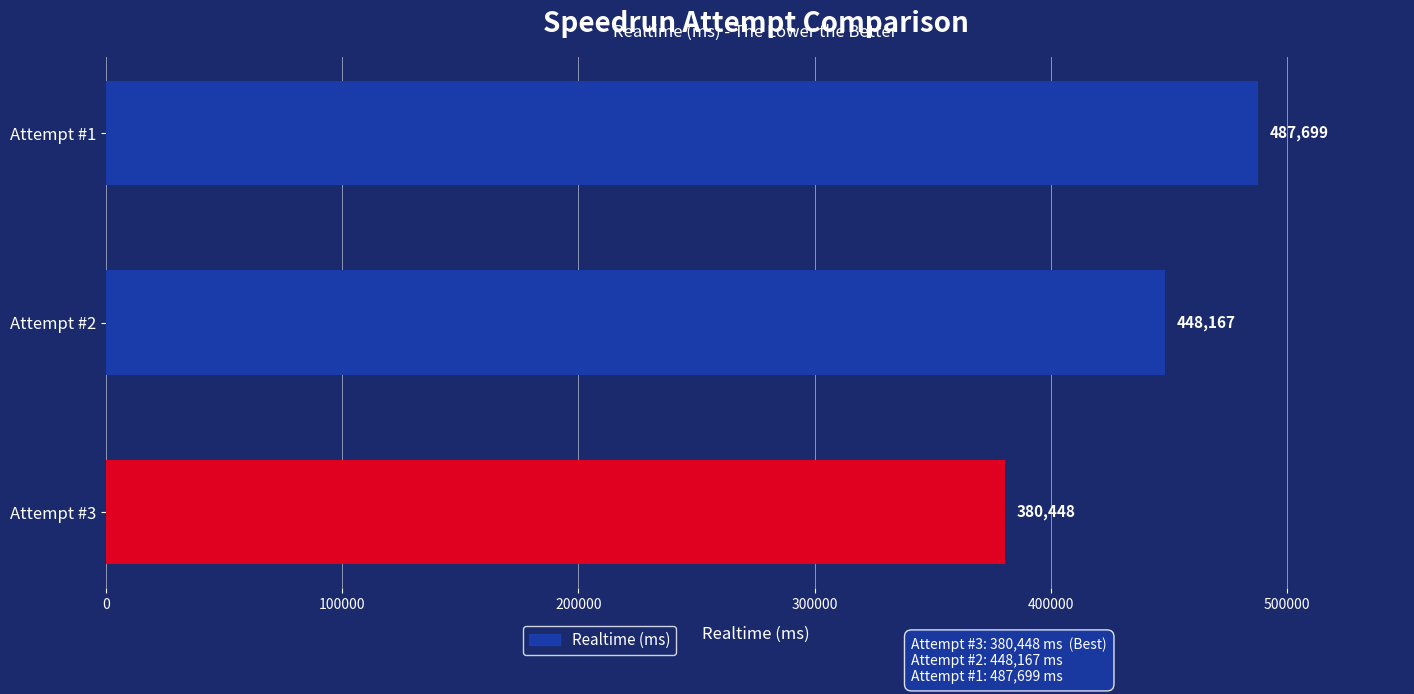

Rank the categories by value from lowest to highest.

Attempt #3, Attempt #2, Attempt #1